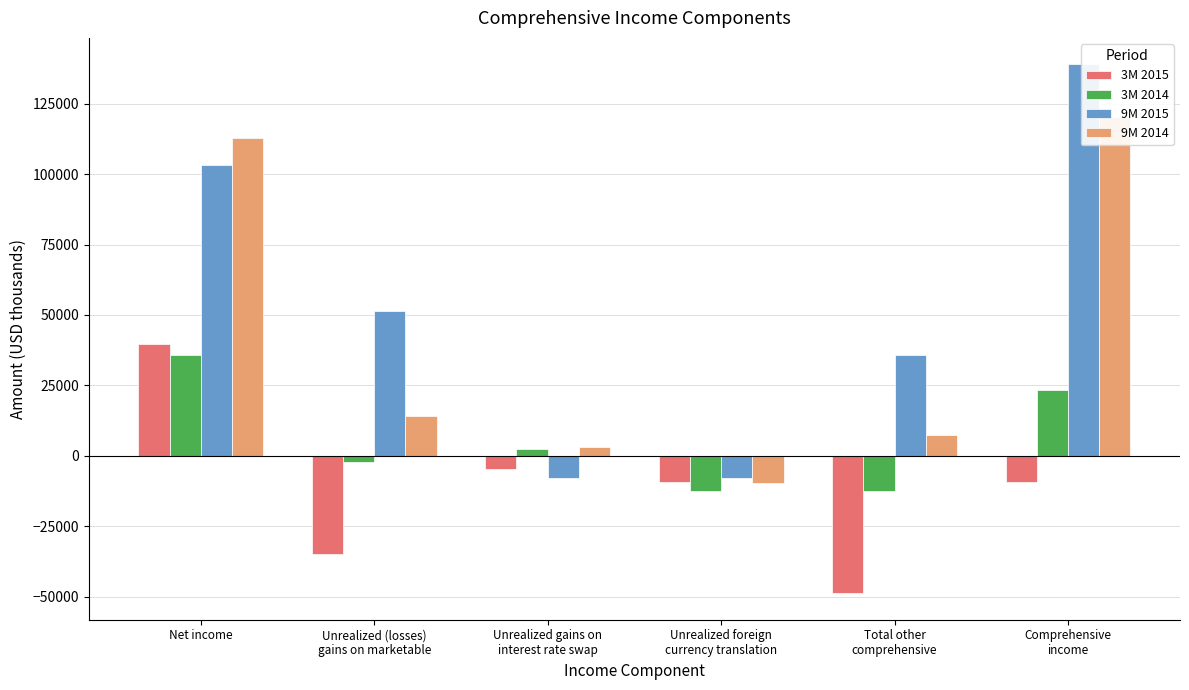

Reading left to right, list all the values displayed in this chart.

3M 2015: 39699	-34800	-4747	-9294	-48841	-9142
3M 2014: 35943	-2343	2335	-12458	-12466	23477
9M 2015: 103137	51501	-7770	-7836	35895	139032
9M 2014: 112808	14108	3034	-9649	7493	120301